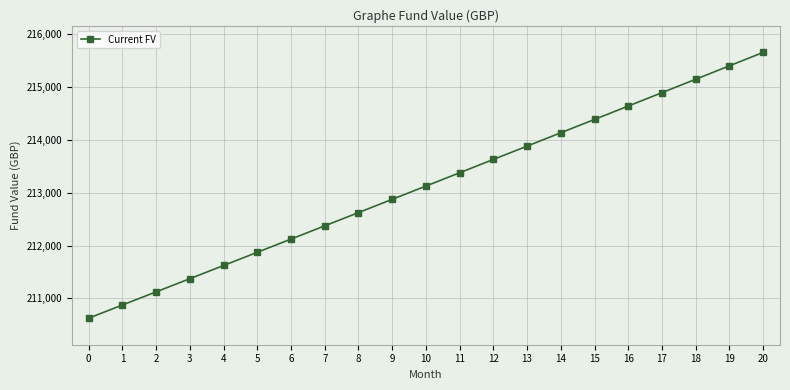

Rank the categories by value from lowest to highest.

0, 1, 2, 3, 4, 5, 6, 7, 8, 9, 10, 11, 12, 13, 14, 15, 16, 17, 18, 19, 20